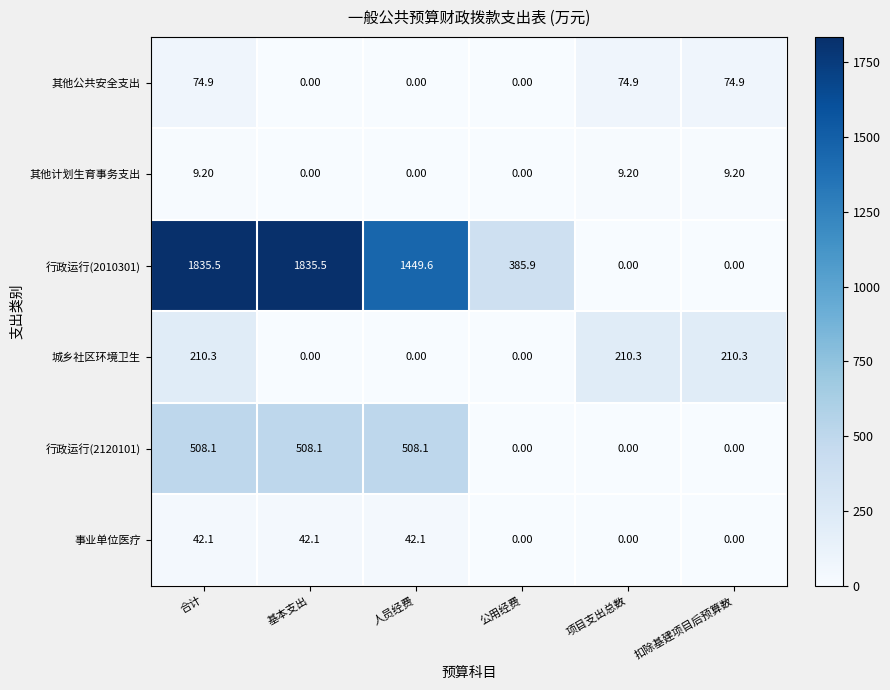

Which series has the largest total across all categories?

行政运行(2010301)